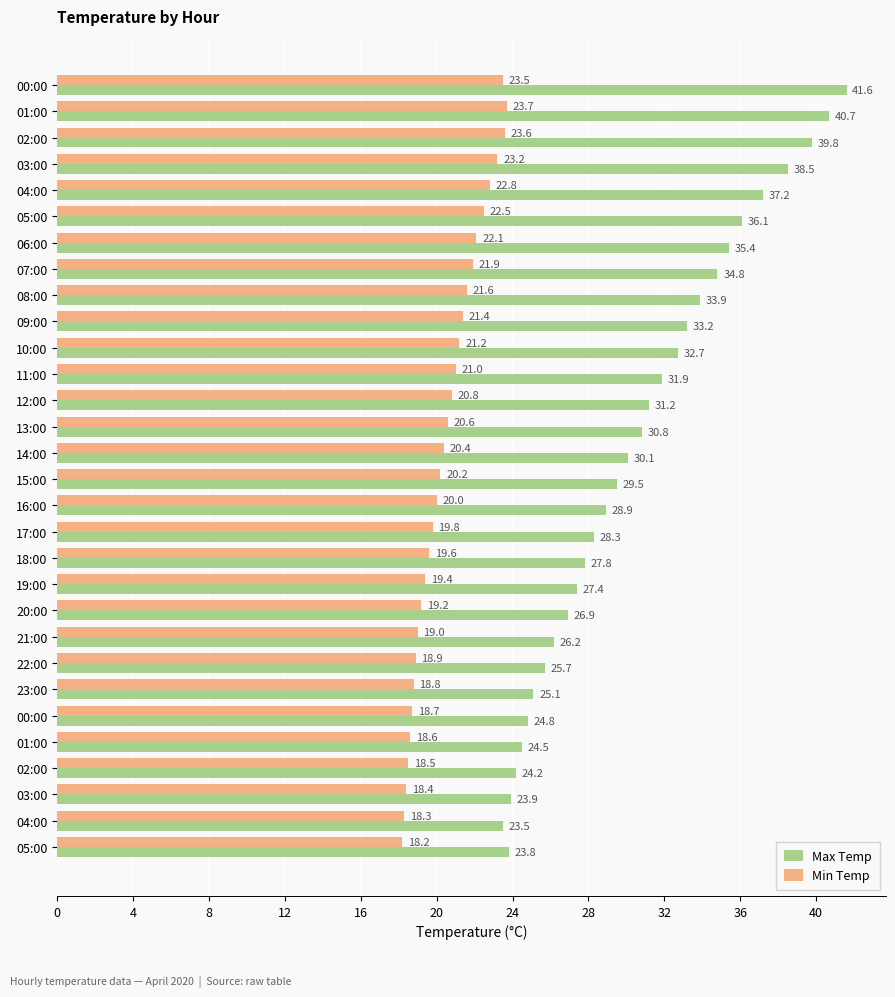

How many data points in Max Temp are above 30?

15